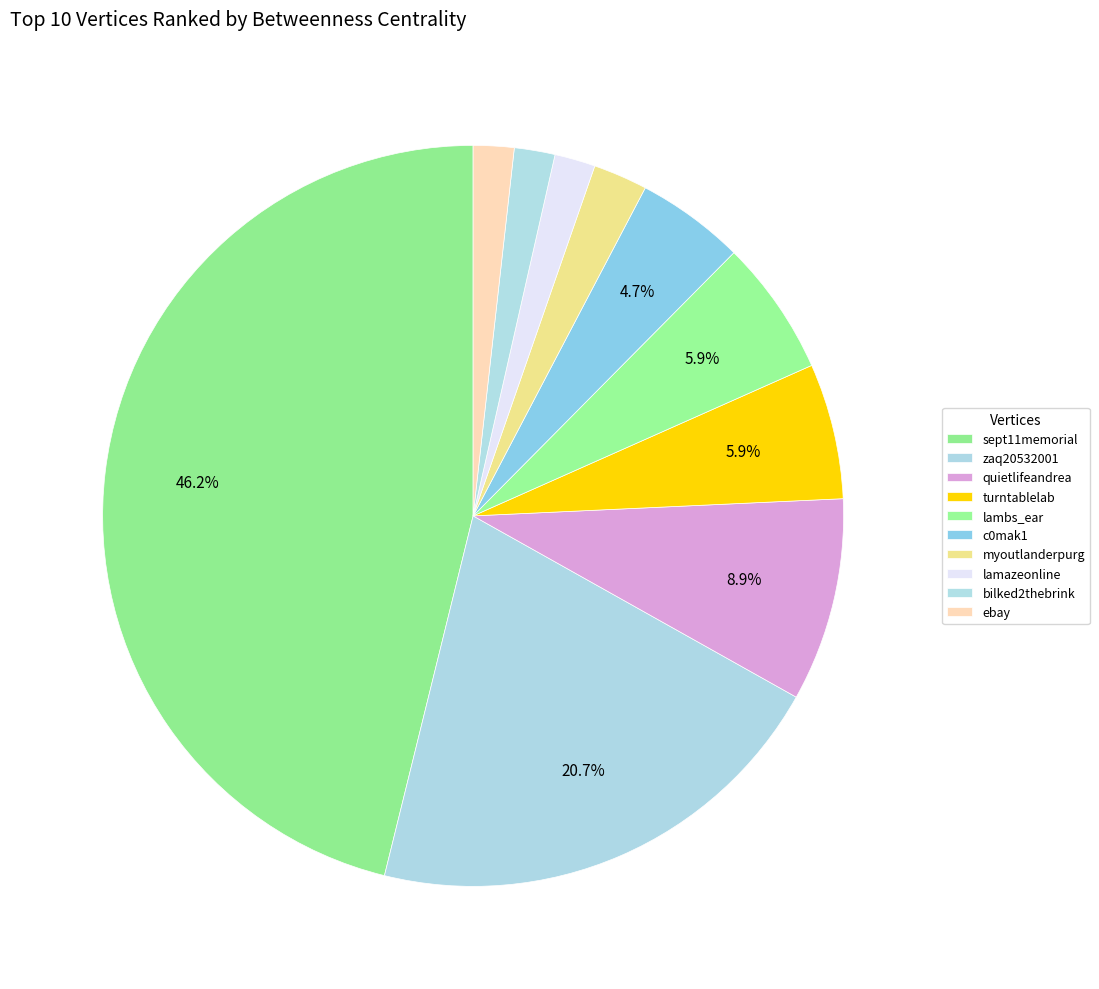

How much of the chart is everything except lambs_ear?

94.1%